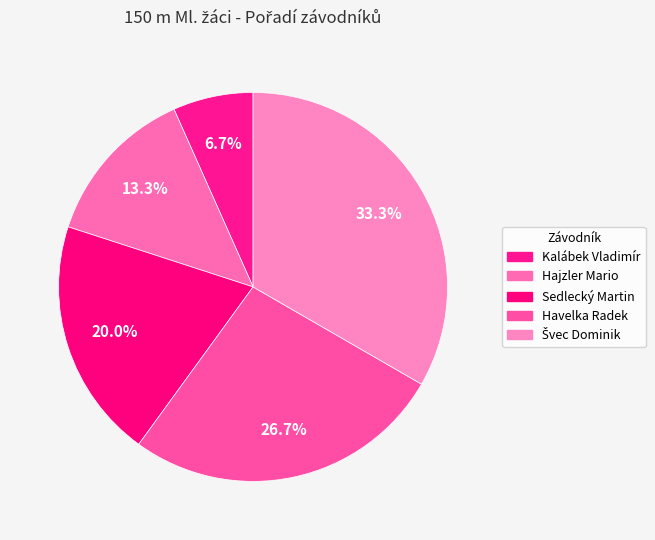

Count the number of slices in the pie.

5